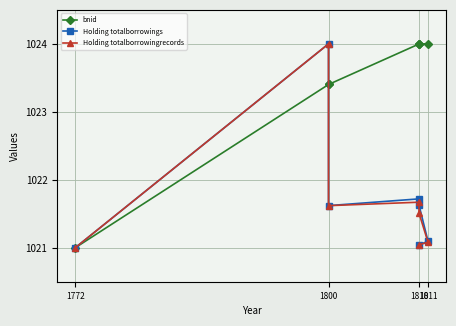

At how many categories does at least one series exceed 1021?

6